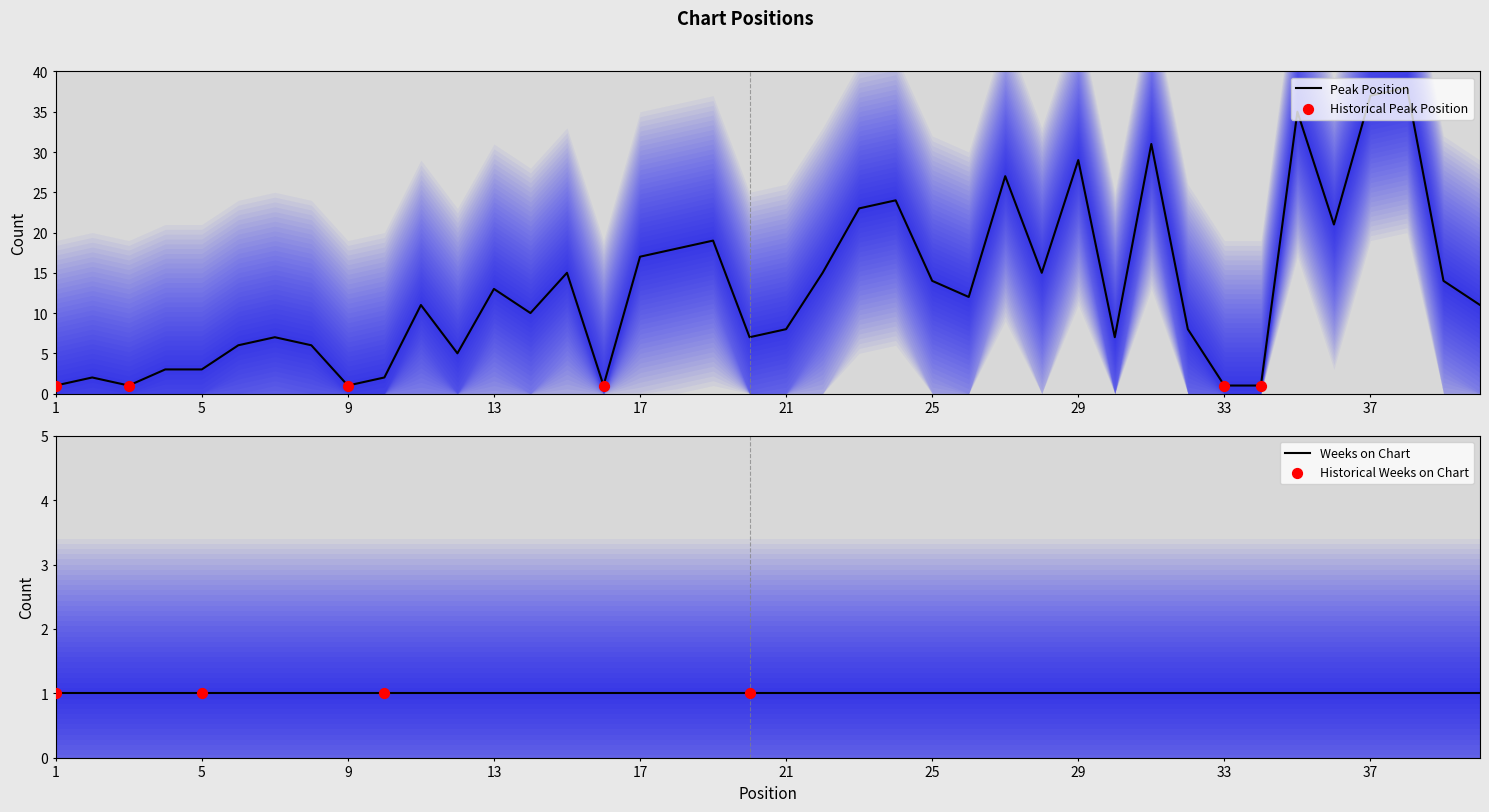

Which has a higher value, 2 or 14?

14